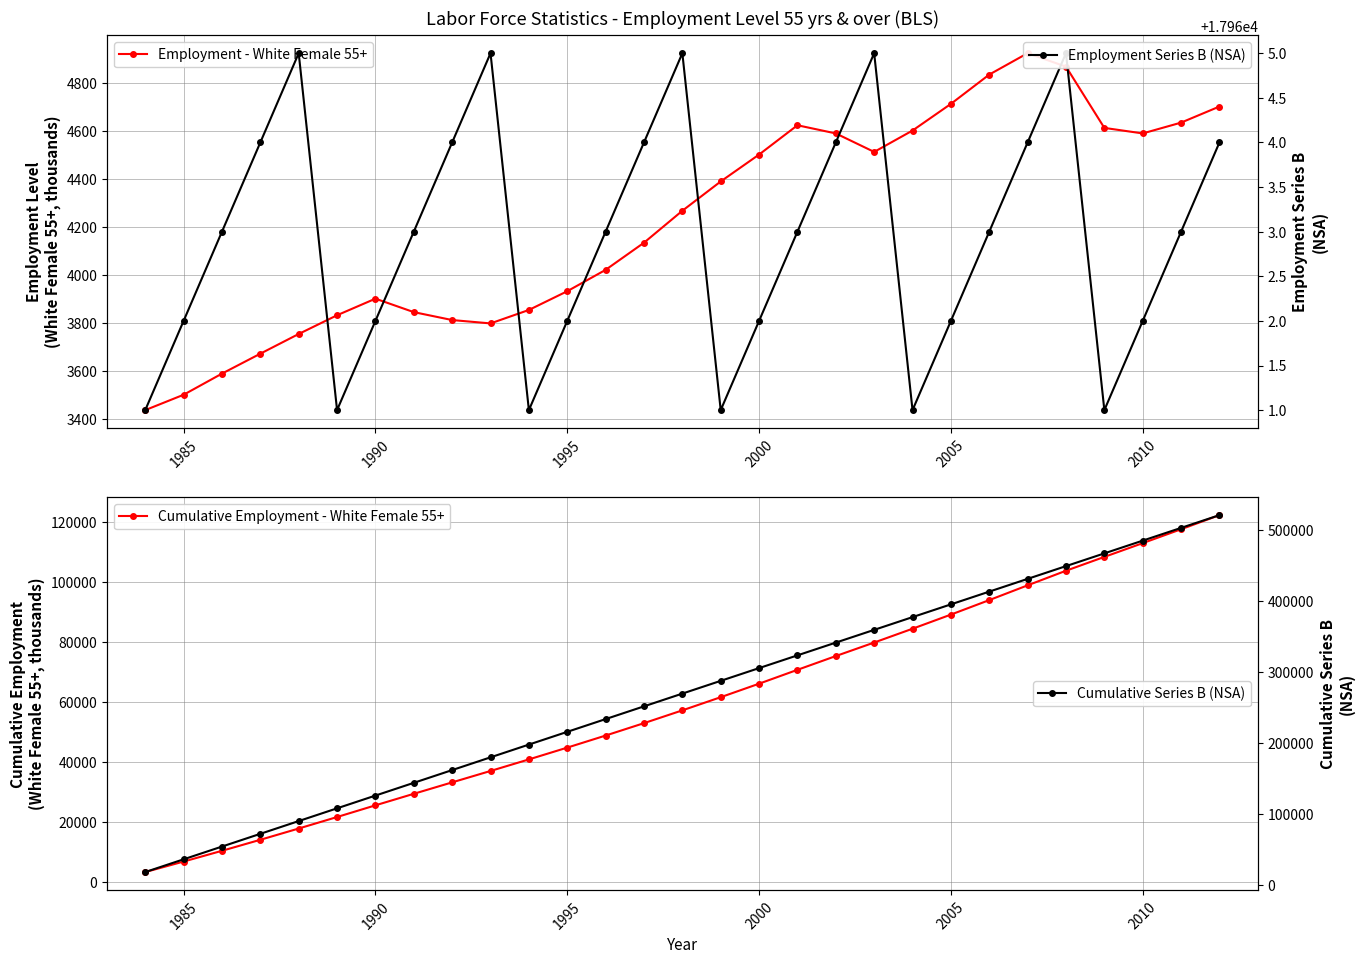

True or false: Cumulative Series B (NSA) and Employment Series B (NSA) cross at least once.

False